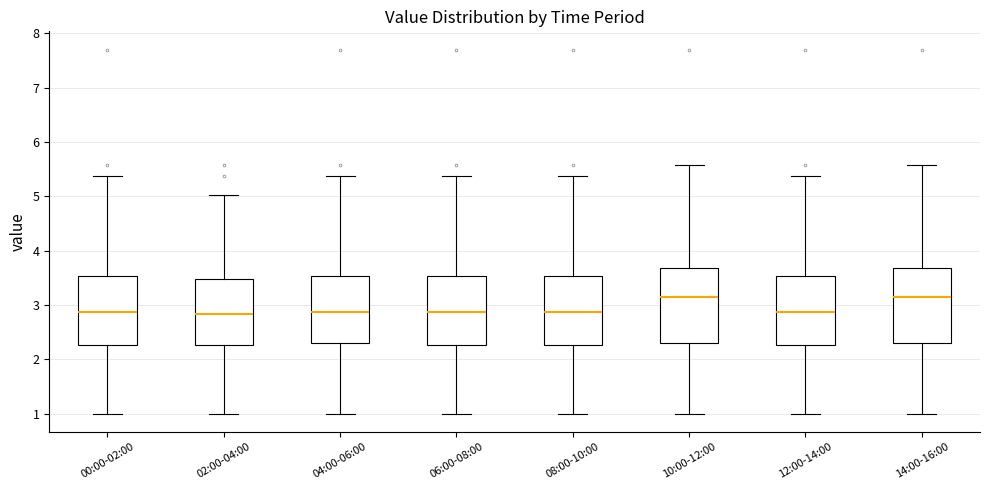

Reading left to right, read every box against the y-axis: the position of its median line, the range the box covers, and the ends of its whiskers. The values are not printed on the chart, so give them approximately, as read against the axis.

00:00-02:00: median 2.9, box 2.3 to 3.5, whiskers 1.0 to 5.4
02:00-04:00: median 2.8, box 2.3 to 3.5, whiskers 1.0 to 5.0
04:00-06:00: median 2.9, box 2.3 to 3.5, whiskers 1.0 to 5.4
06:00-08:00: median 2.9, box 2.3 to 3.5, whiskers 1.0 to 5.4
08:00-10:00: median 2.9, box 2.3 to 3.5, whiskers 1.0 to 5.4
10:00-12:00: median 3.2, box 2.3 to 3.7, whiskers 1.0 to 5.6
12:00-14:00: median 2.9, box 2.3 to 3.5, whiskers 1.0 to 5.4
14:00-16:00: median 3.2, box 2.3 to 3.7, whiskers 1.0 to 5.6